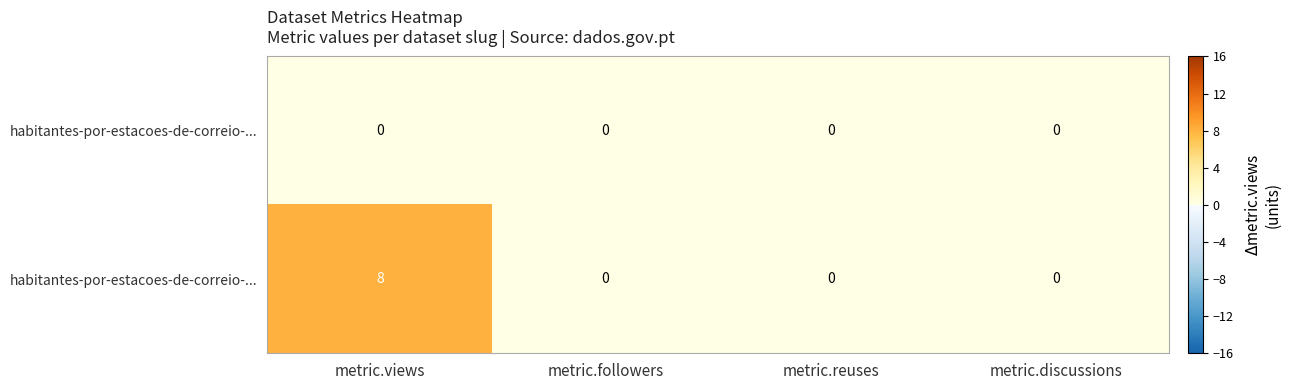

Which label corresponds to the largest value in the chart?

metric.views